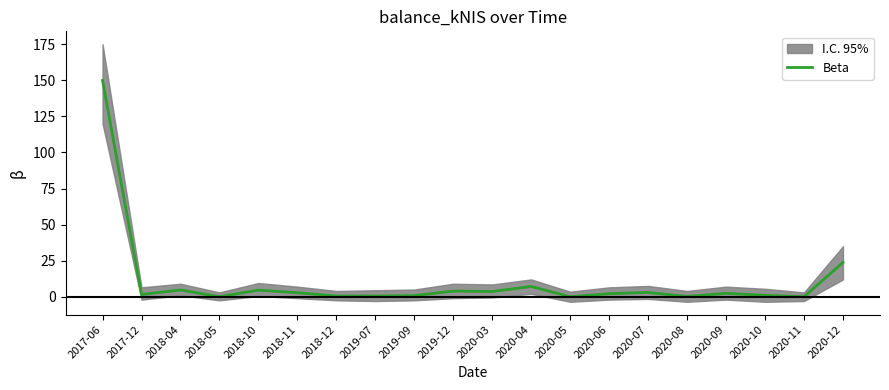

What is the change in value from 2017-12 to 2020-06?

+0.5